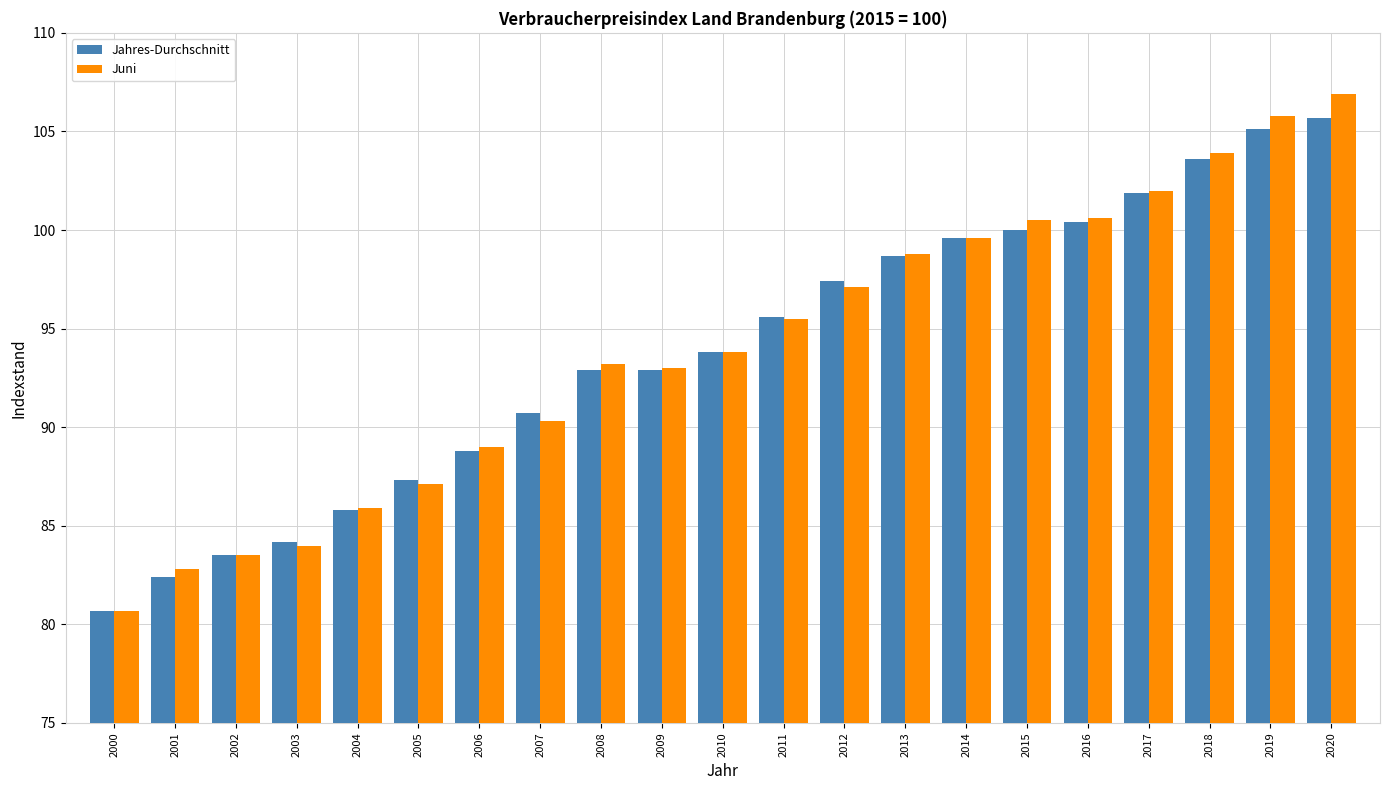

Is the value of Juni at 2017 greater than the value of Jahres-Durchschnitt at 2001?

Yes